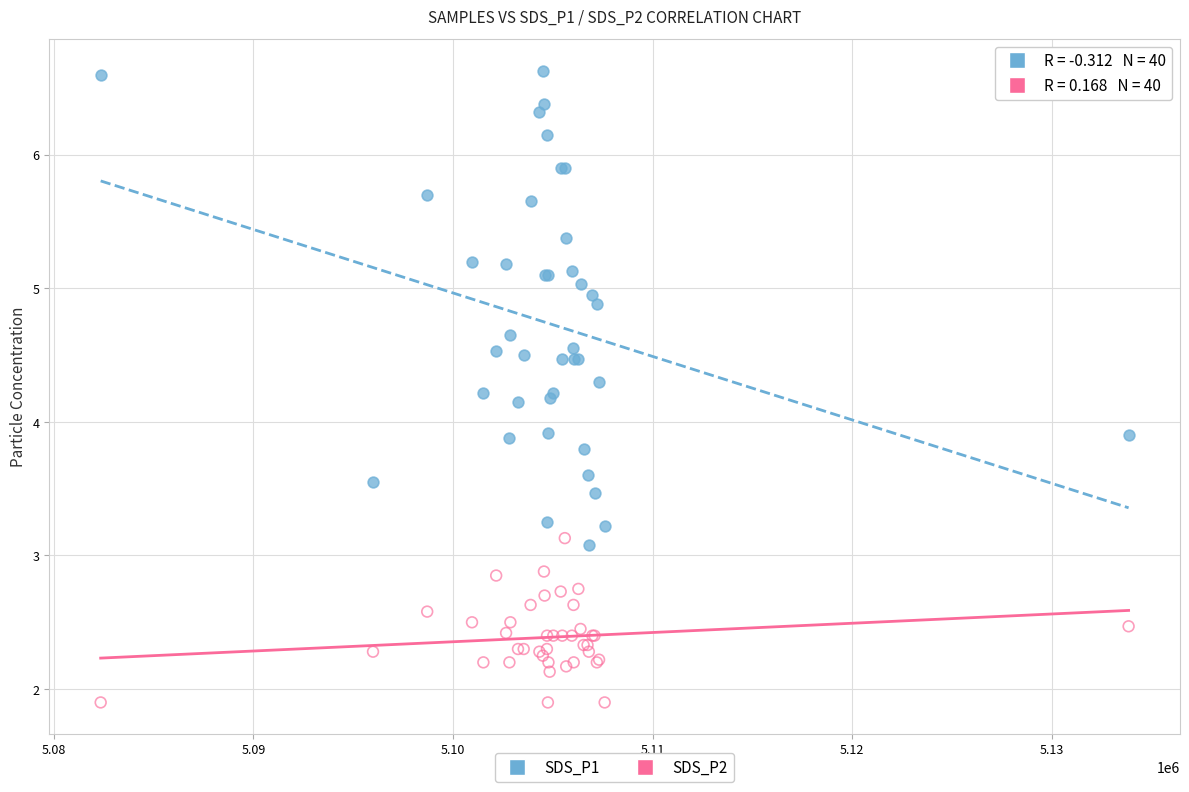

Which series reaches the maximum Y coordinate?

SDS_P1